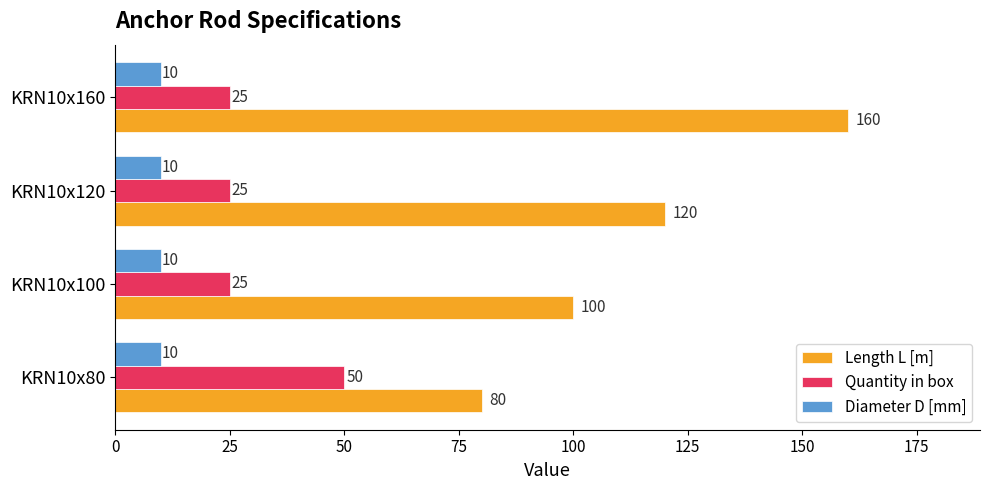

The value of Quantity in box at KRN10x100 is 35. True or false?

False